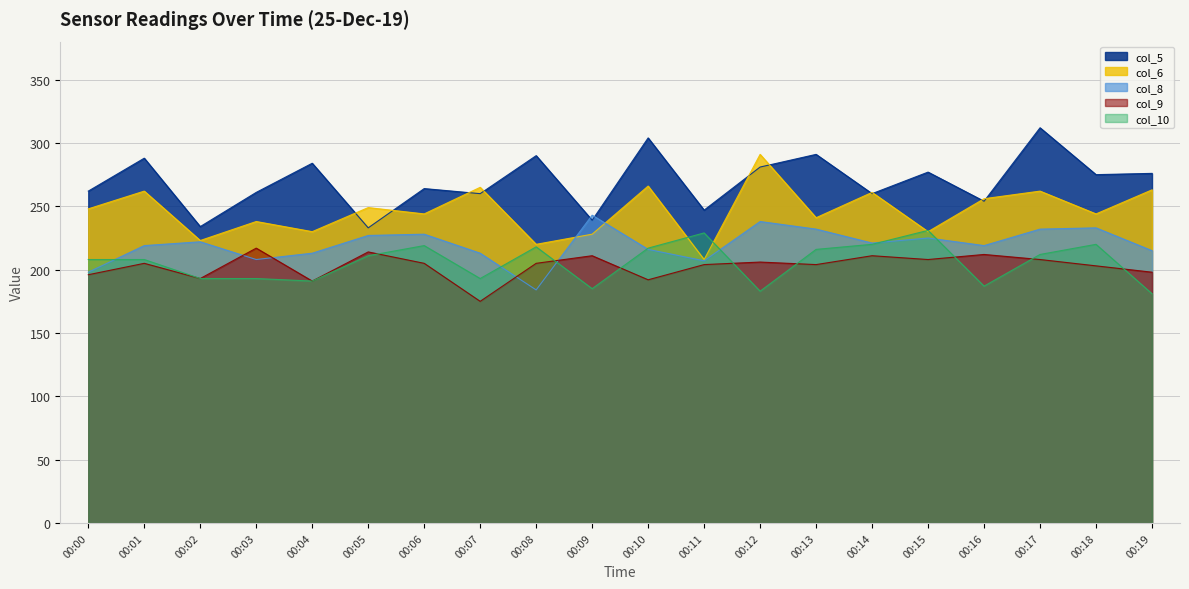

Where is the first local maximum for col_9?

00:01